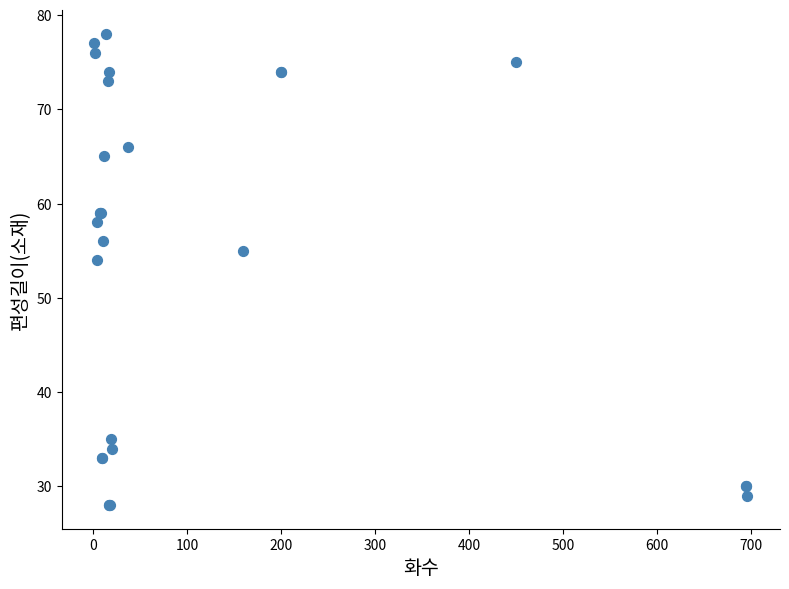

What Y value in the scatter plot is closest to 53?

54